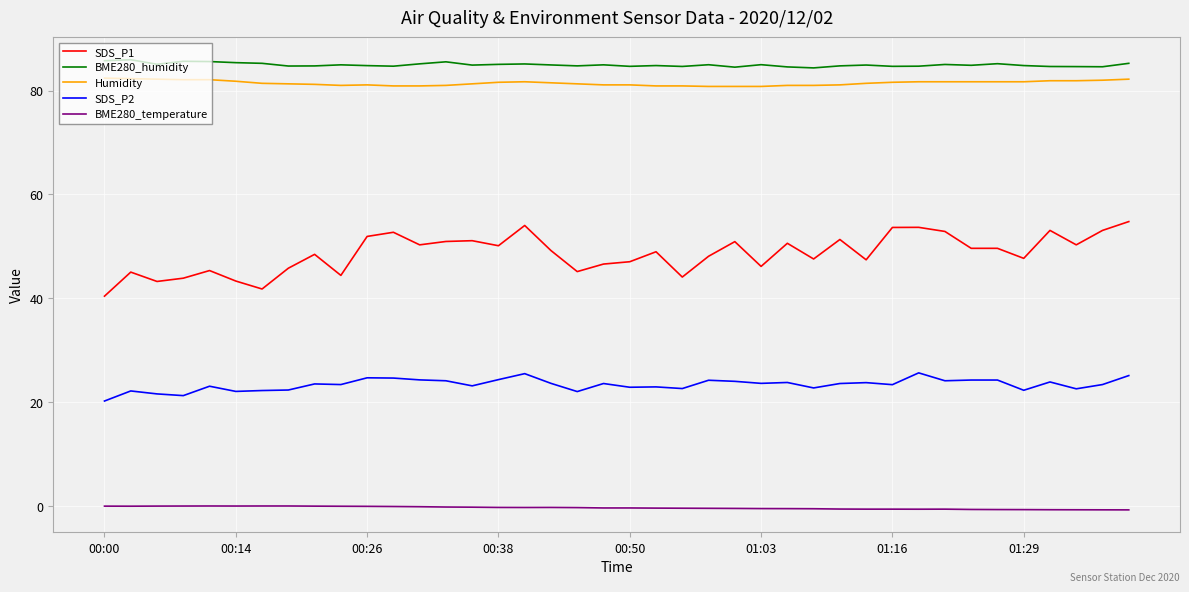

In SDS_P2, how many points are lower than both neighbors (excluding endpoints)?

13